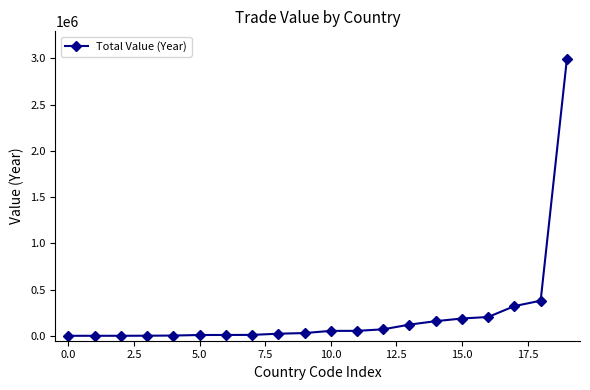

What is the value of the 3rd point from the left?

3320